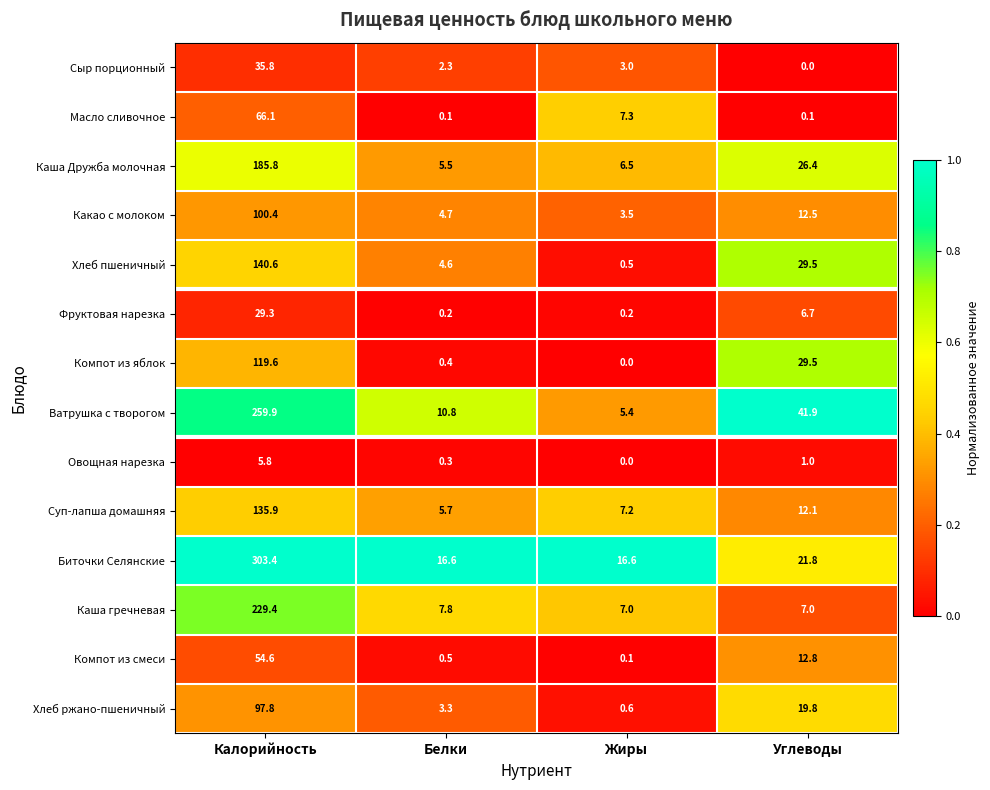

What is the average value of the Хлеб пшеничный series?

43.8